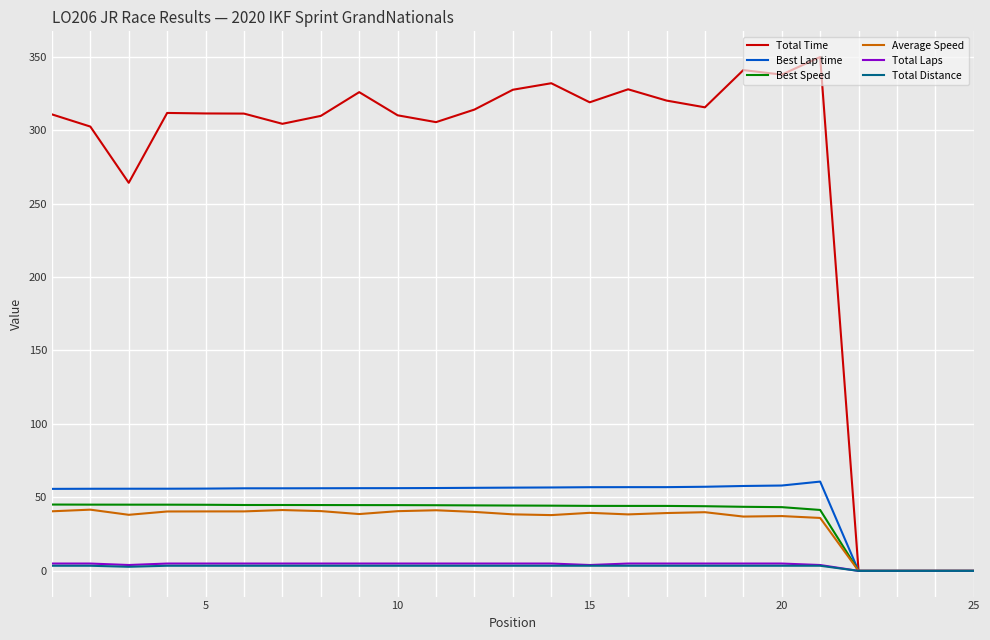

Which series has the largest total across all categories?

Total Time